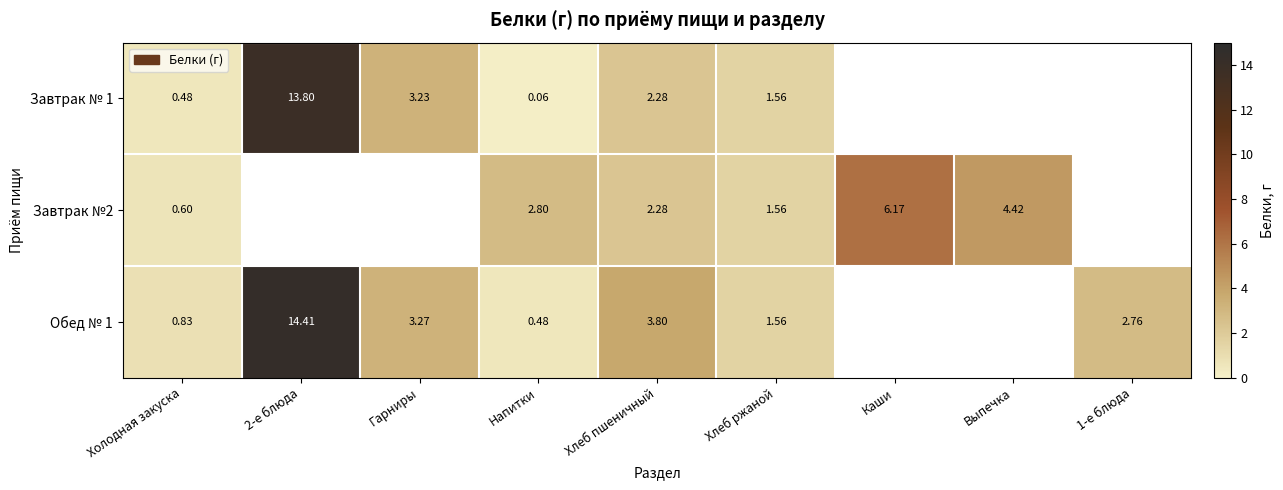

Rank the series at Напитки from lowest to highest value.

Завтрак № 1, Обед № 1, Завтрак №2